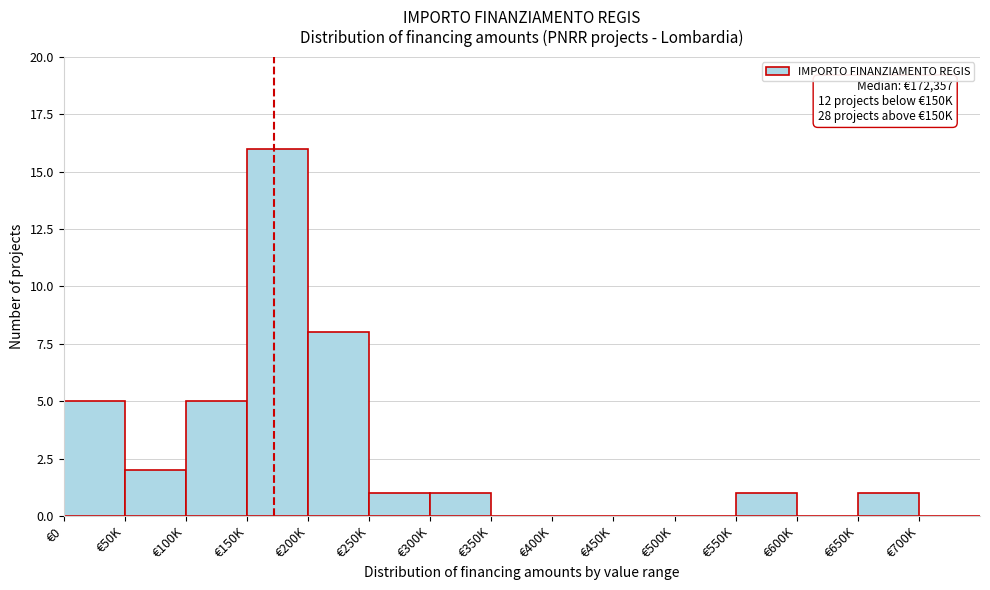

Reading left to right, what are all the values shown in this chart?

€0=5	€50K=2	€100K=5	€150K=16	€200K=8	€250K=1	€300K=1	€350K=0	€400K=0	€450K=0	€500K=0	€550K=1	€600K=0	€650K=1	€700K=0